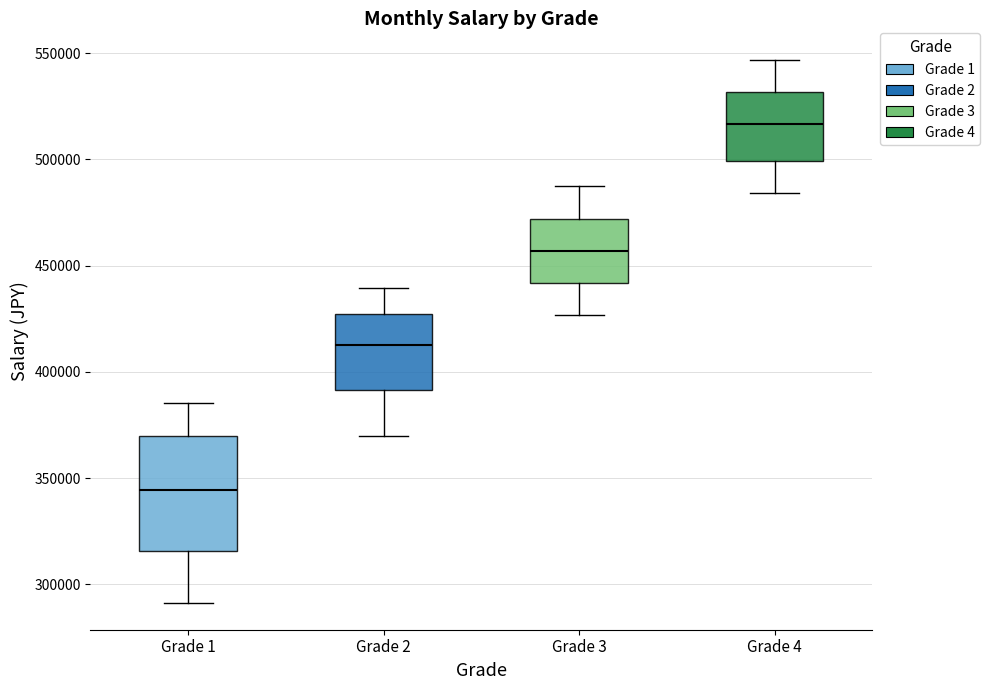

Where does the lower whisker of the box for Grade 2 end on the y-axis? The values are not printed on the chart, so give them approximately, as read against the axis.

370000